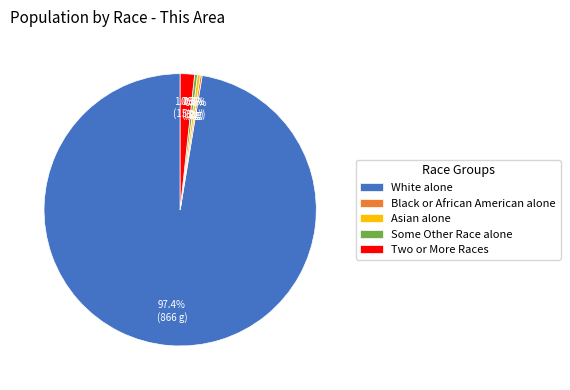

Which category has the biggest portion of the pie?

White alone